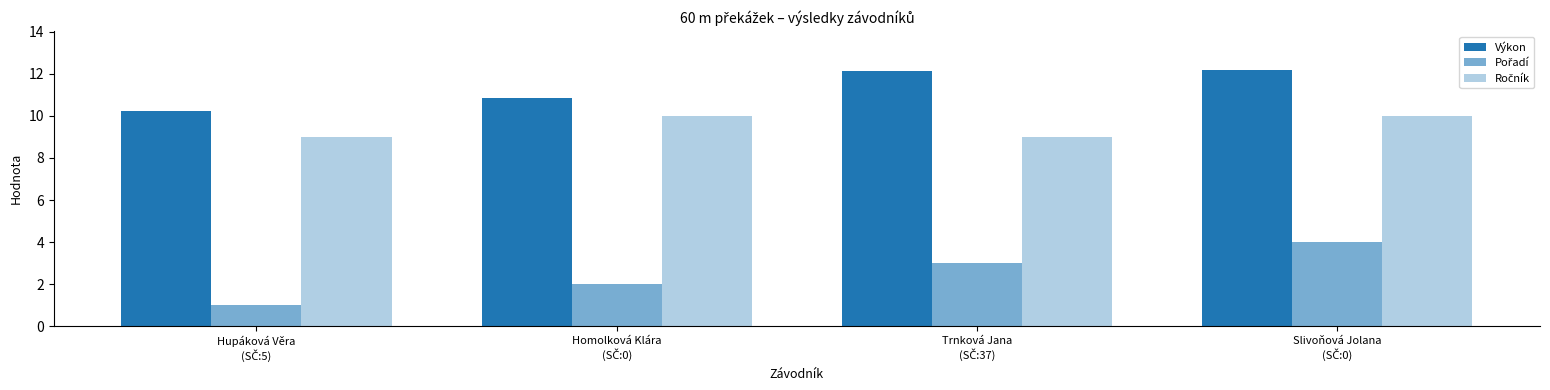

What is the total value across all series at Homolková Klára
(SČ:0)?

22.9